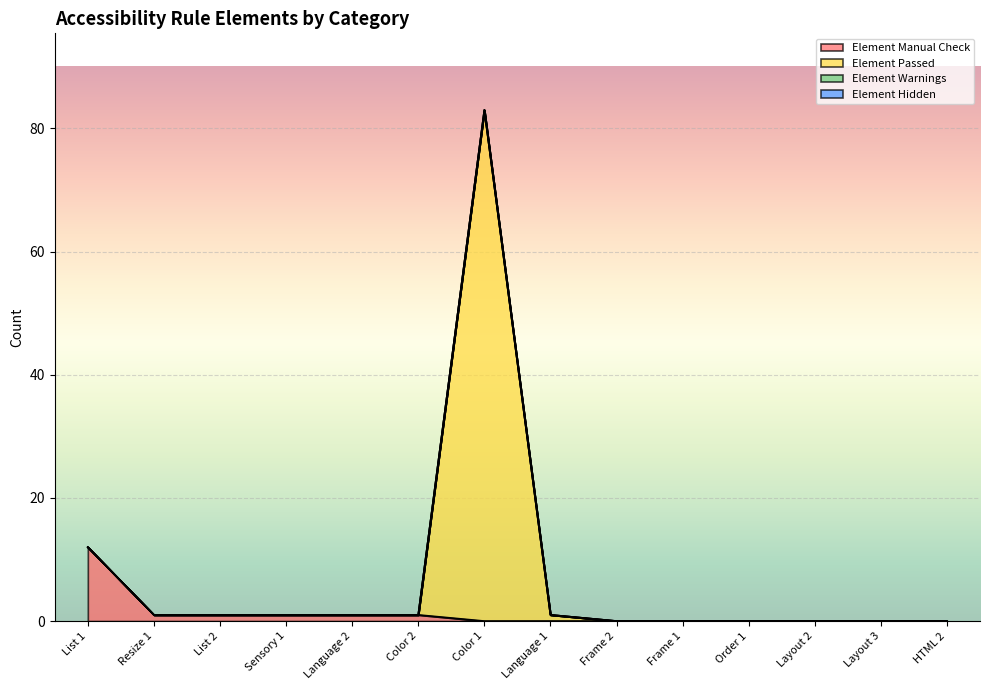

Which category has the lowest value in the Element Manual Check series?

Color 1